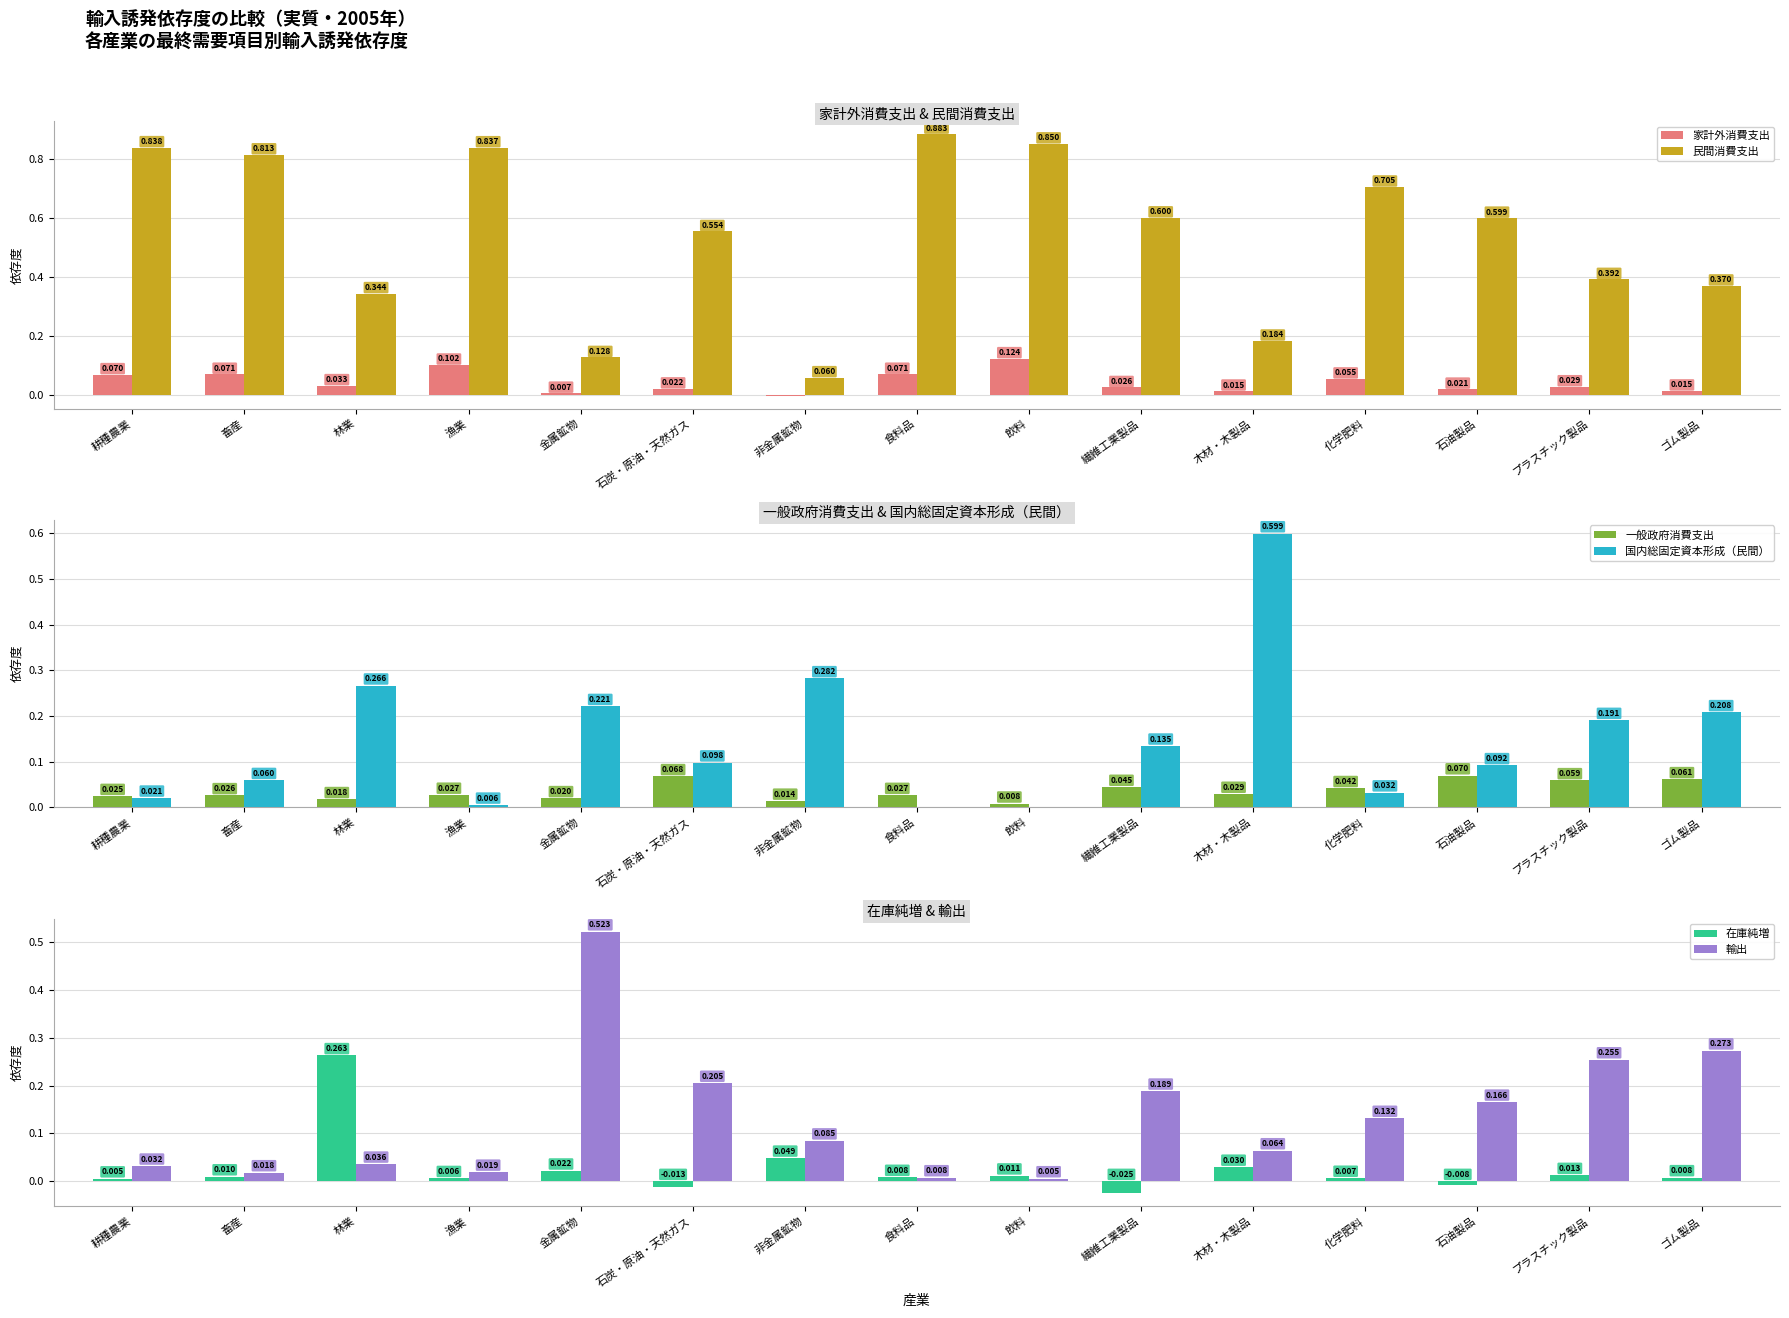

What is the label of the 13th bar from the left?

石油製品